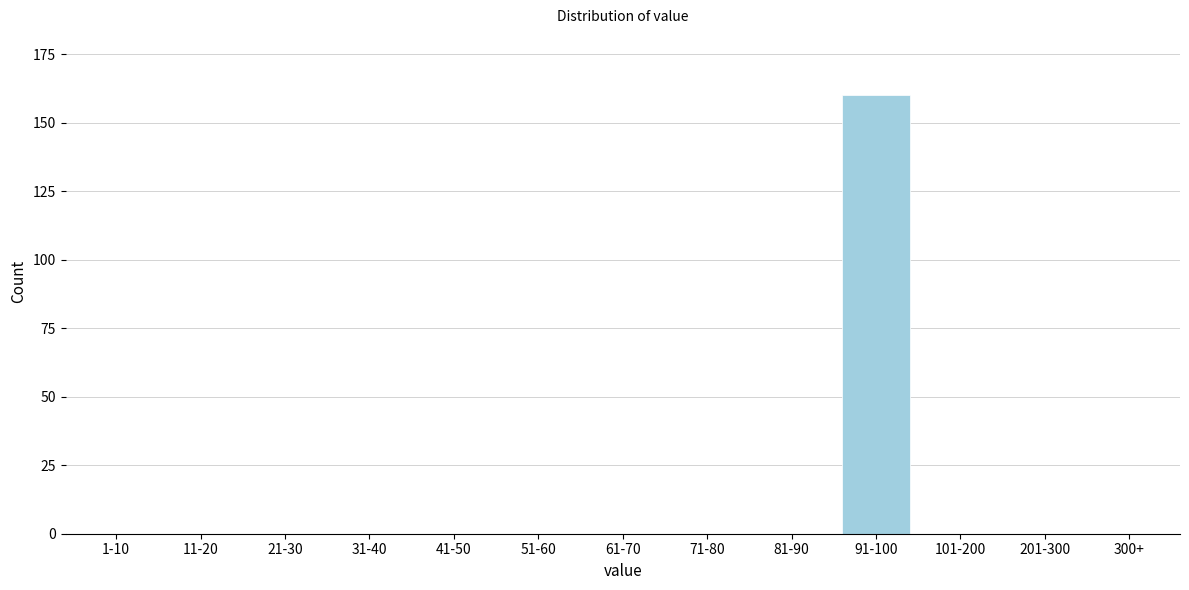

Reading left to right, extract all data points from this chart.

1-10=0	11-20=0	21-30=0	31-40=0	41-50=0	51-60=0	61-70=0	71-80=0	81-90=0	91-100=160	101-200=0	201-300=0	300+=0